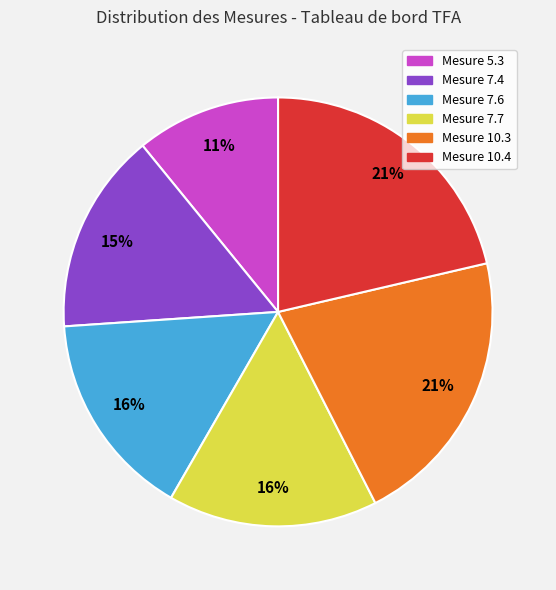

Is there a majority slice in this chart?

No